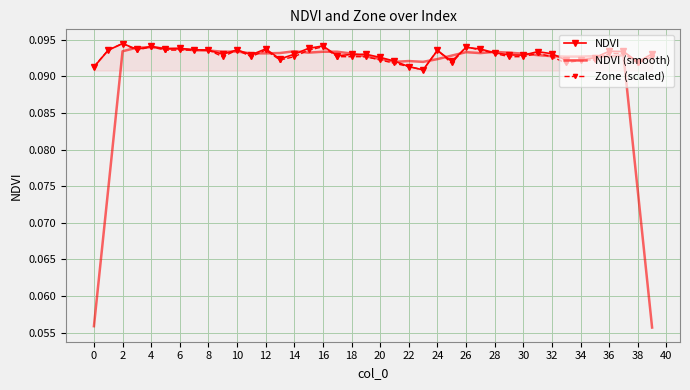

Which series has the largest range (max minus min)?

NDVI (smooth)